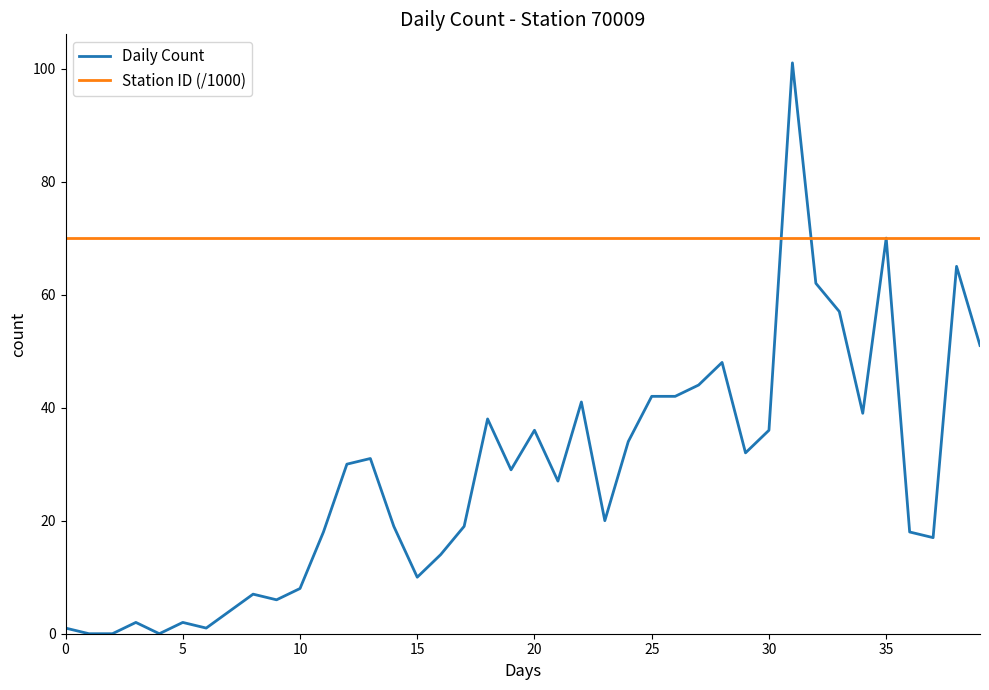

What is the greatest value displayed?

101.0